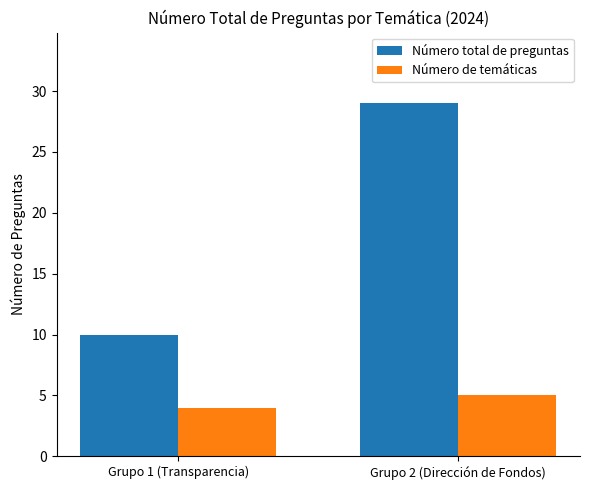

How many categories are shown in the chart?

2